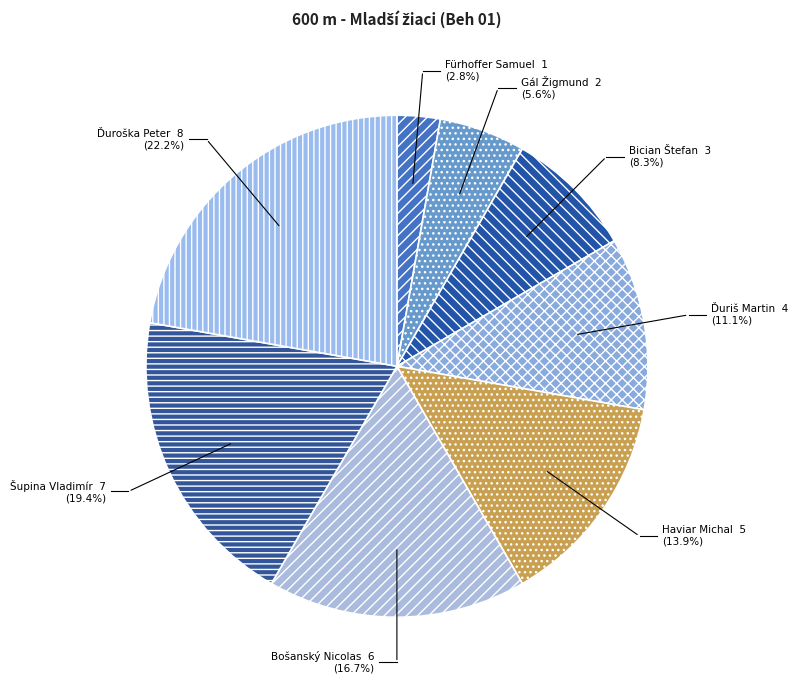

How many segments does this pie chart have?

8